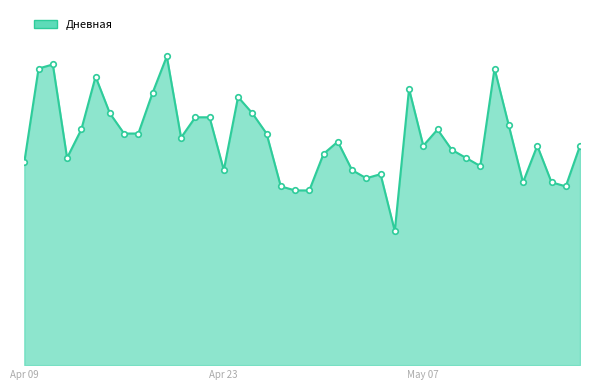

Does the chart have visible grid lines?

No